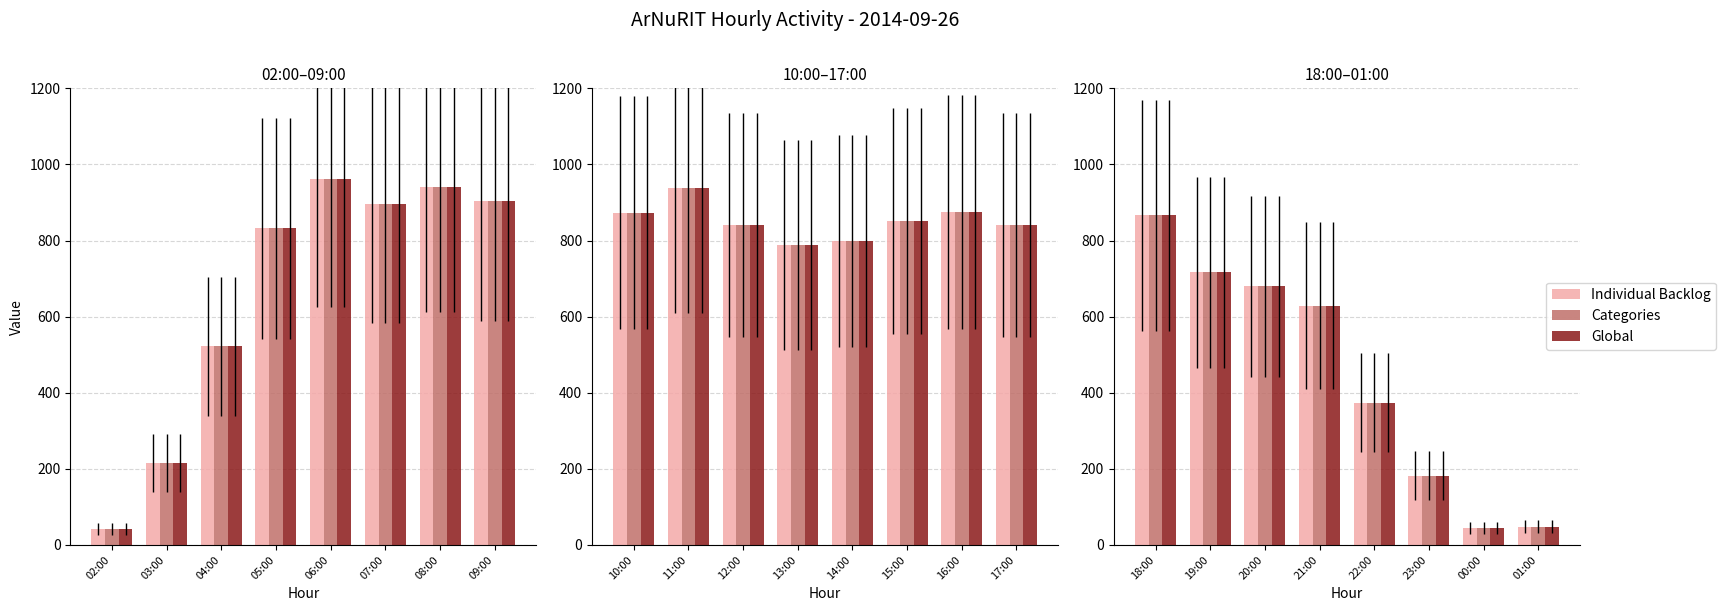

Does the chart contain any negative values?

No